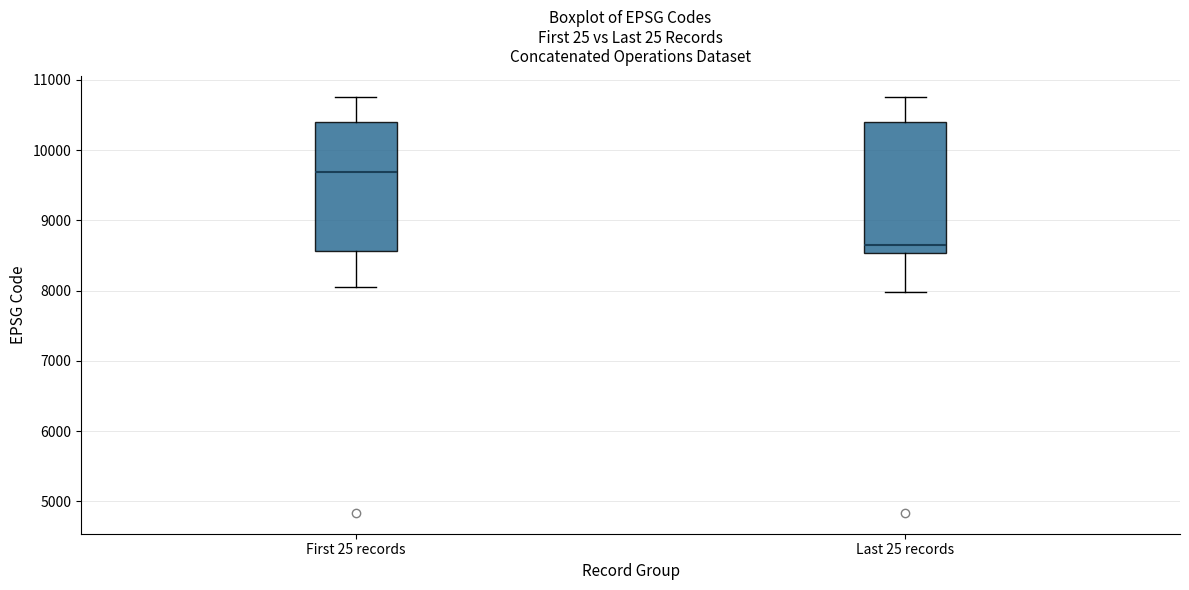

Which box's median line is the highest?

First 25 records